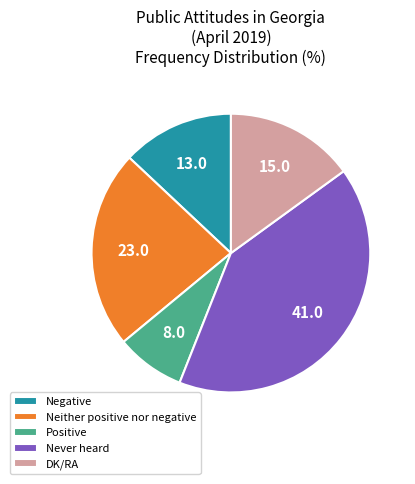

Is the sum of DK/RA and Negative greater than half?

No